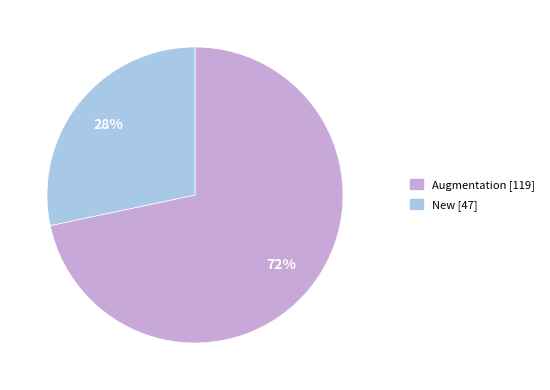

Is there any slice that represents more than half of the pie?

Yes